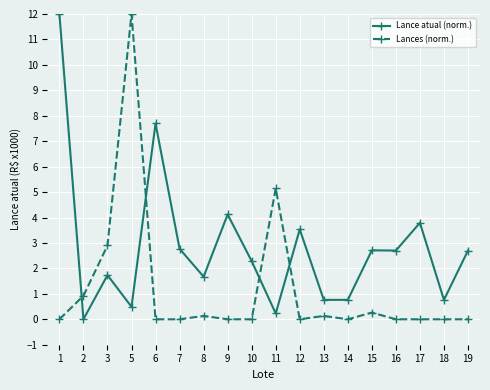

List the series in order of their overall mean, highest first.

Lance atual (norm.), Lances (norm.)